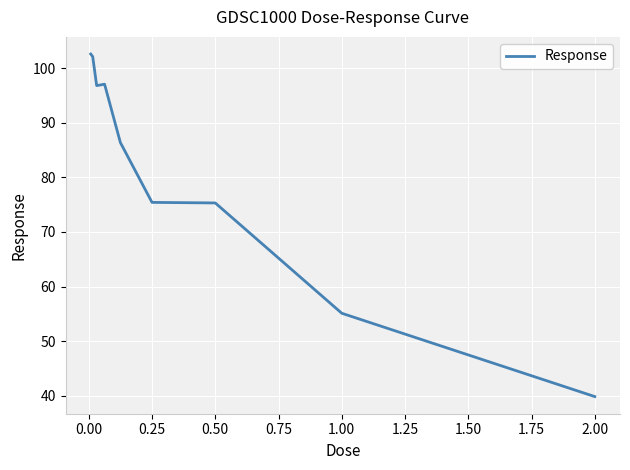

What is the greatest value displayed?

102.6